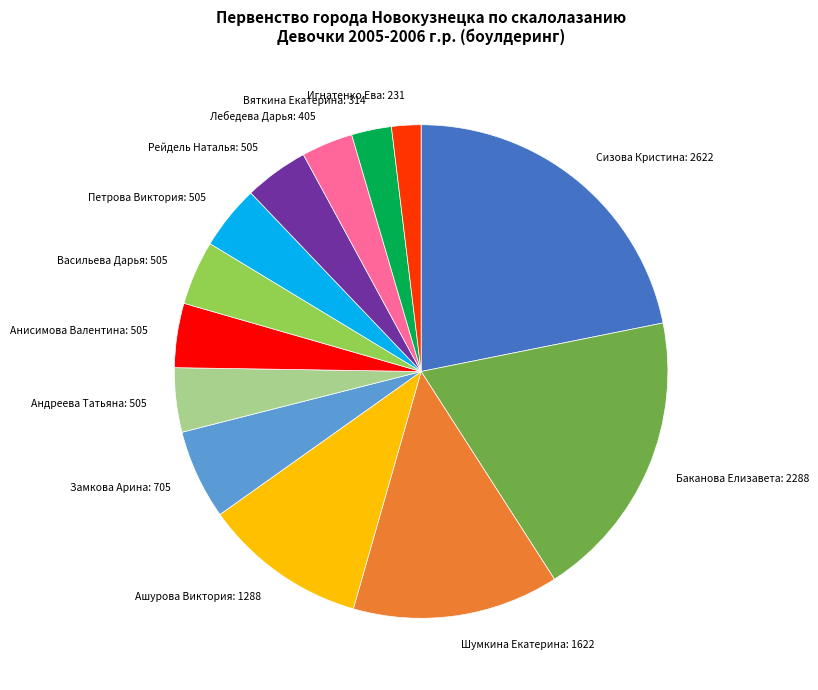

The Вяткина Екатерина slice represents 3% of the pie. True or false?

True